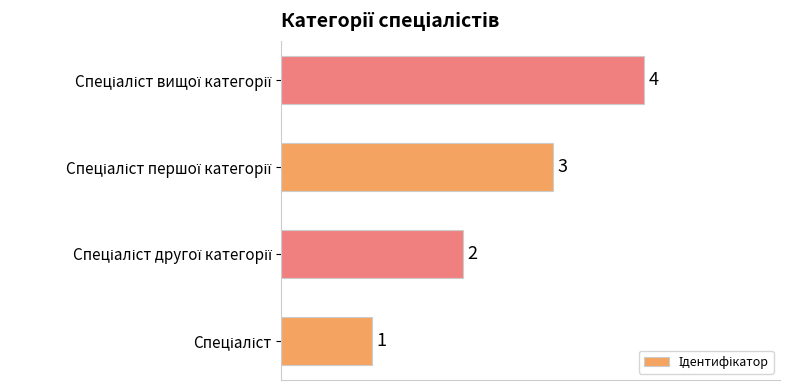

What is the difference between the maximum and minimum values?

3